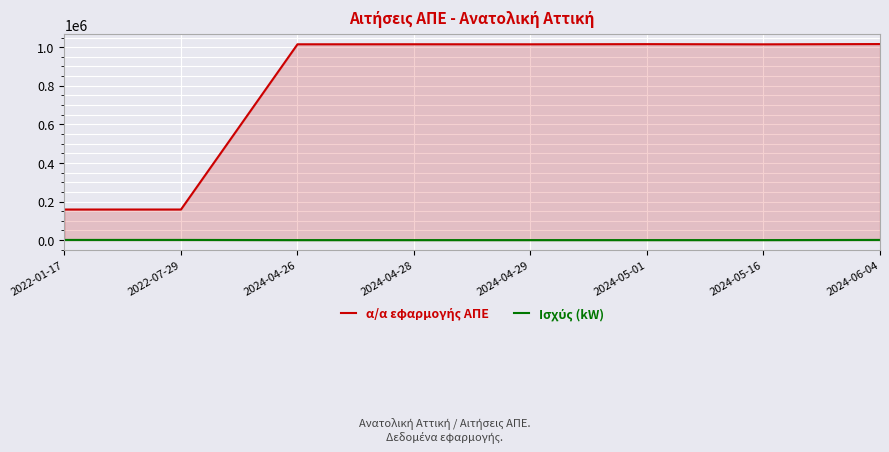

List the labels in order of α/α εφαρμογής ΑΠΕ value, smallest first.

2022-01-17, 2022-07-29, 2024-05-16, 2024-04-29, 2024-04-26, 2024-04-28, 2024-05-01, 2024-06-04